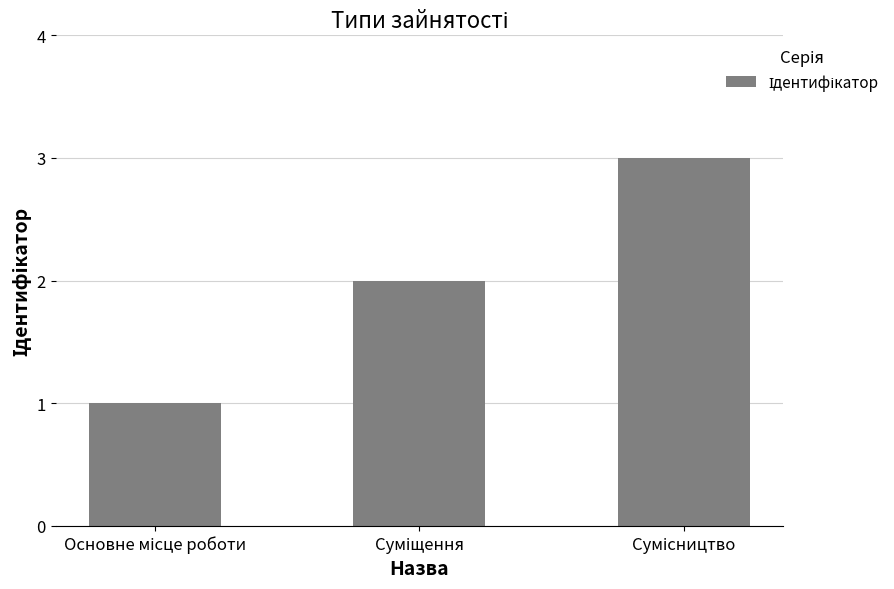

What is the maximum value shown in the chart?

3